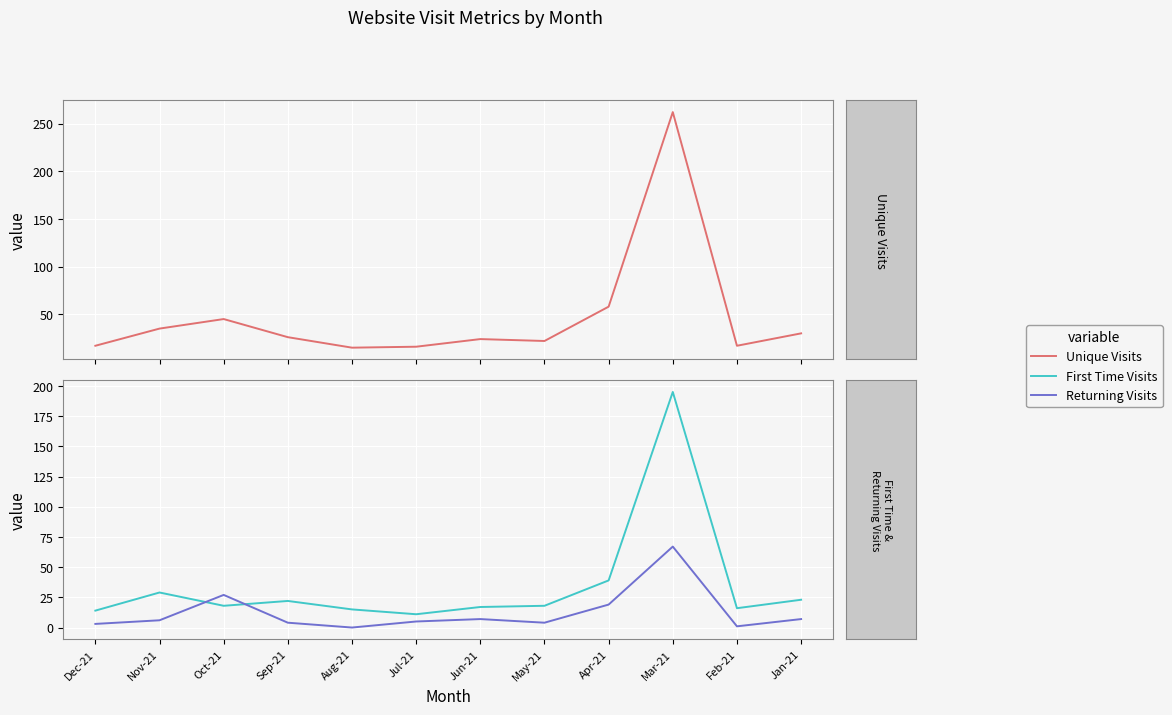

What is the label of the 11th point from the right?

Nov-21